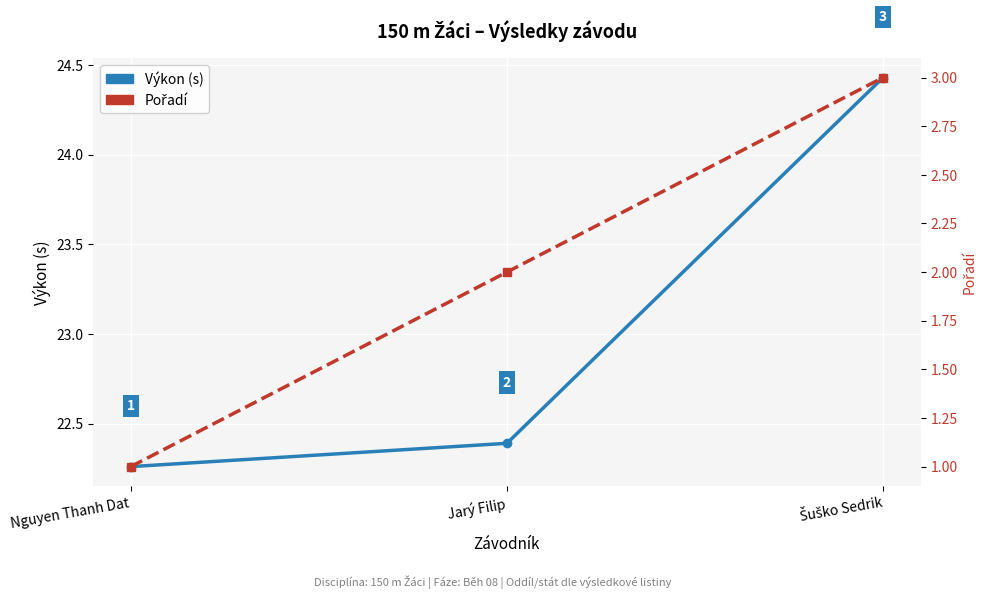

At which label does Pořadí reach its peak?

Šuško Sedrik